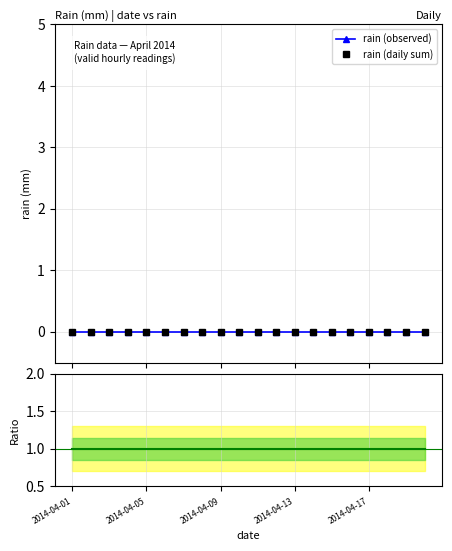

Is the value of rain (observed) at 8 greater than the value of Ratio to baseline at 10?

No